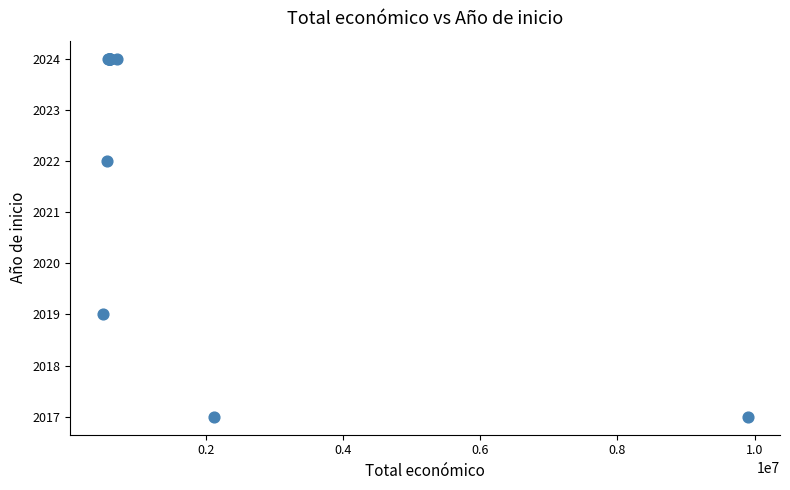

What Y value in the scatter plot is closest to 2020?

2019